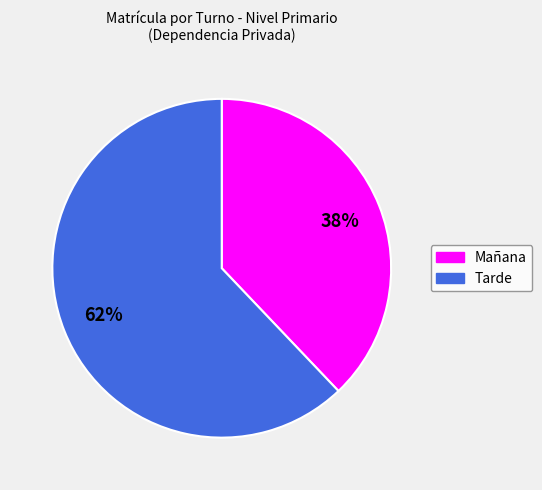

Which category has the biggest portion of the pie?

Tarde